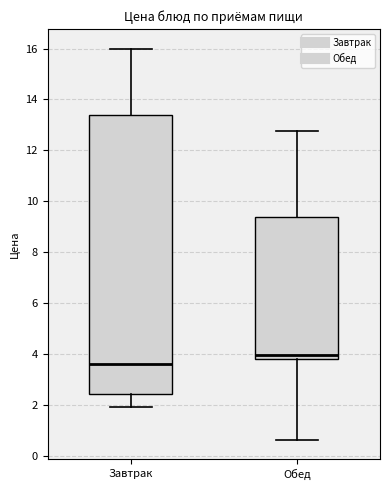

Reading left to right, read every box against the y-axis: the position of its median line, the range the box covers, and the ends of its whiskers. The values are not printed on the chart, so give them approximately, as read against the axis.

Завтрак: median 3.6, box 2.4 to 13.4, whiskers 2.0 to 16.0
Обед: median 4.0, box 3.8 to 9.4, whiskers 0.6 to 12.8